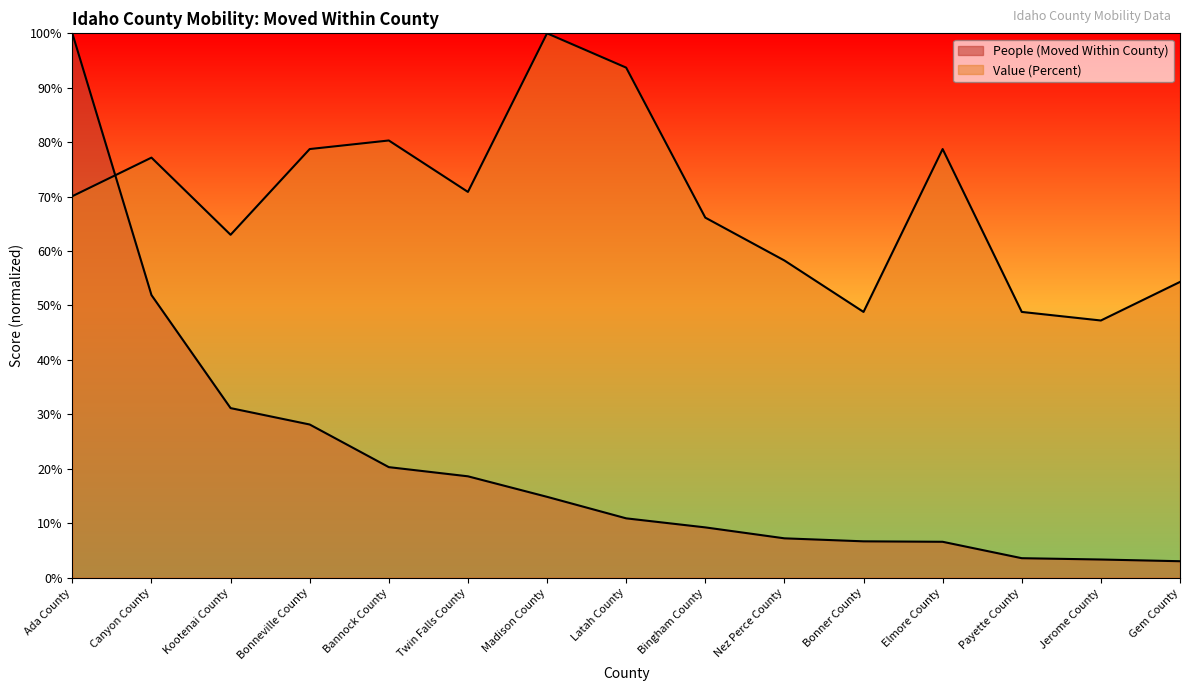

At which category is the sum across all series the highest?

Ada County